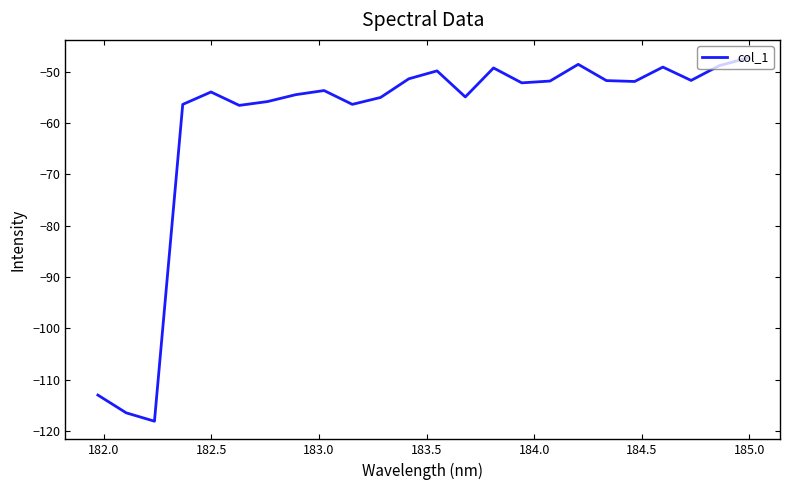

What is the minimum value shown in the chart?

-118.1